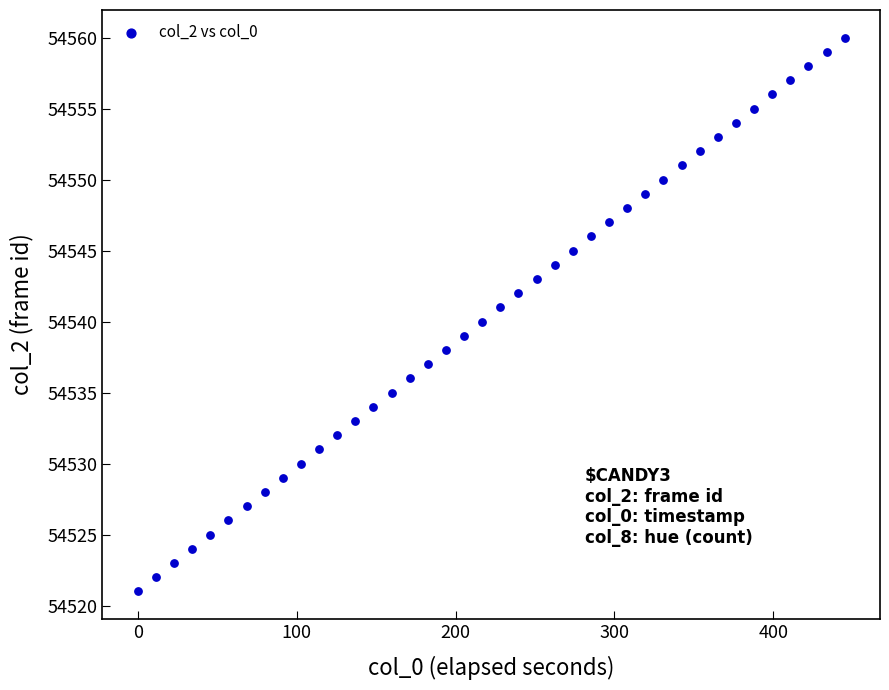

What is the range of Y values (max minus min)?

39